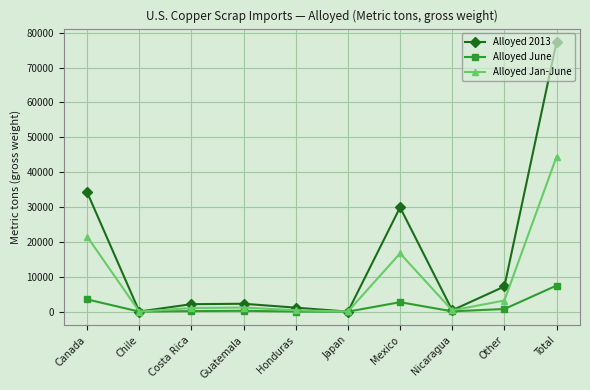

Where does the Alloyed June series first go above 244?

Canada